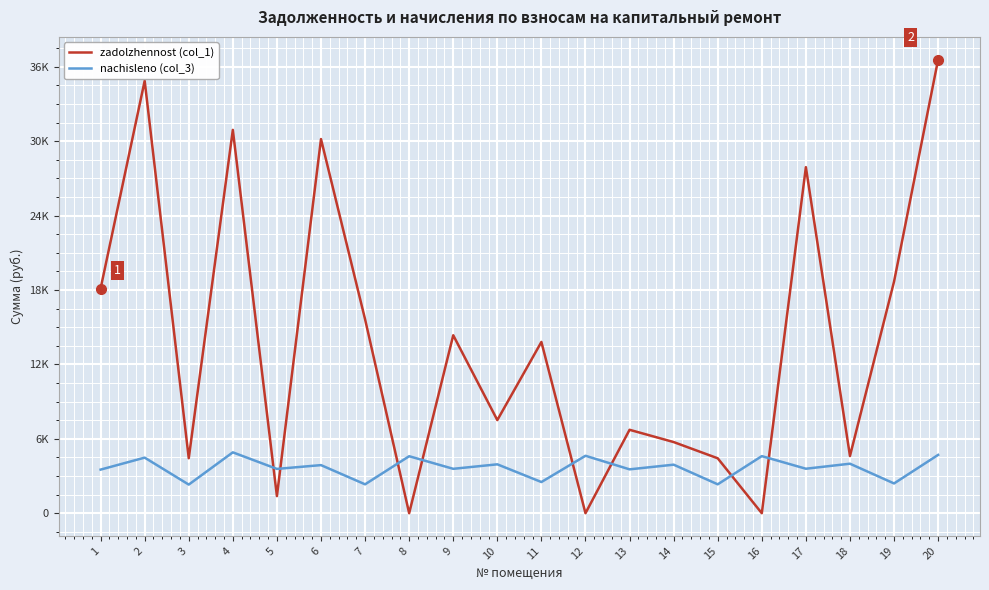

Is it true that nachisleno (col_3) equals 1881.0 at 1?

False